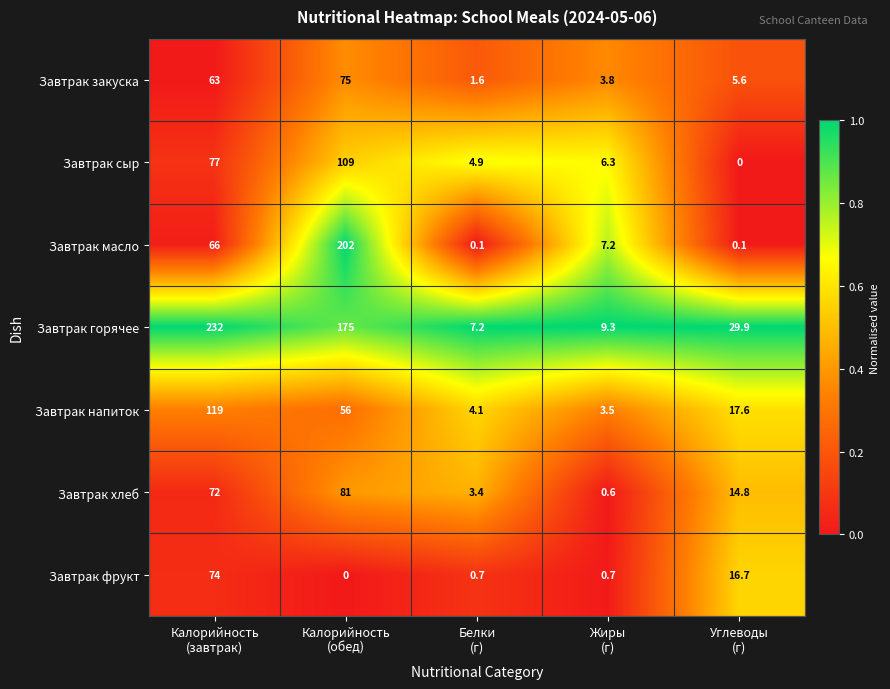

What is the sum of all Завтрак фрукт values?

92.1